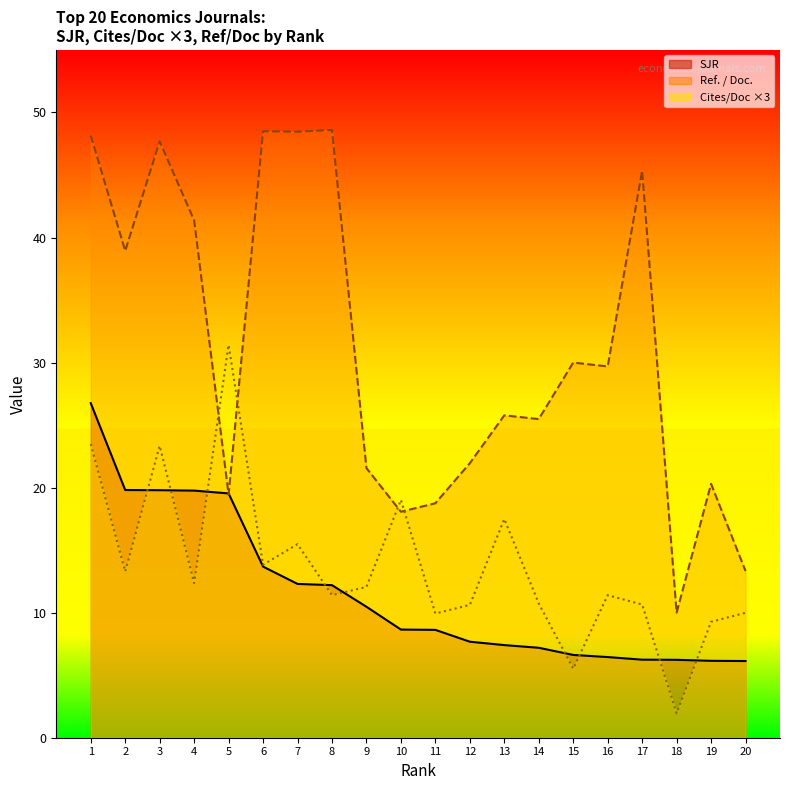

Which series ends up on top after the final intersection of Ref. / Doc. and Cites / Doc. (2years)?

Ref. / Doc.